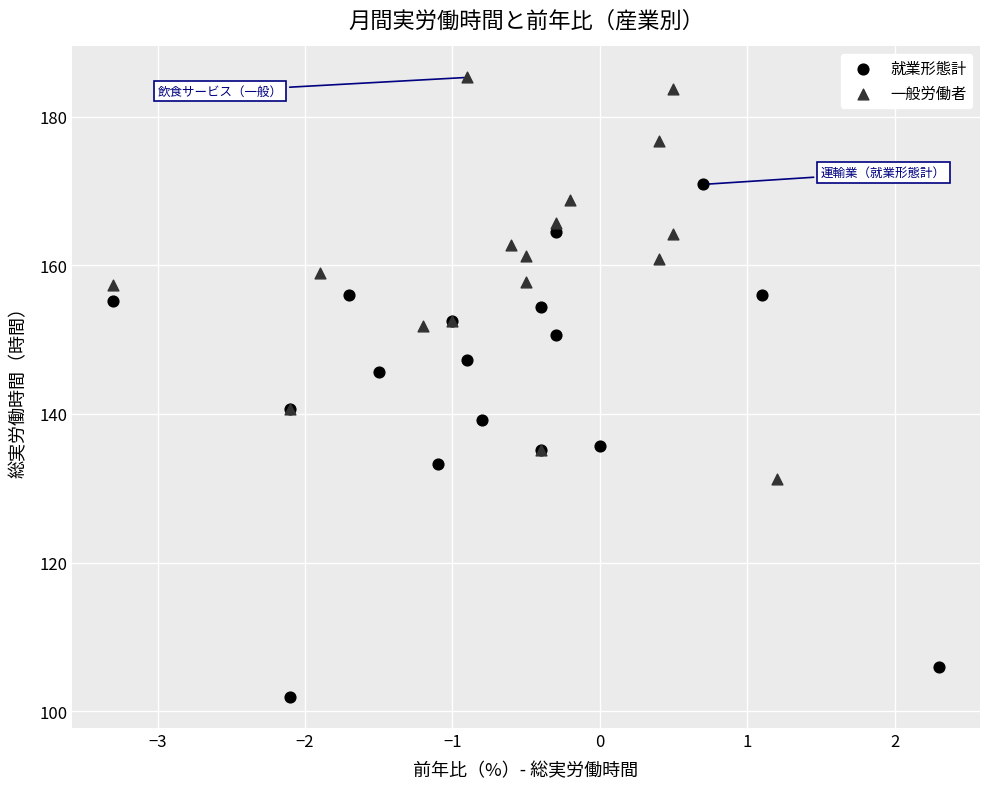

Which series has the widest spread of Y values?

就業形態計